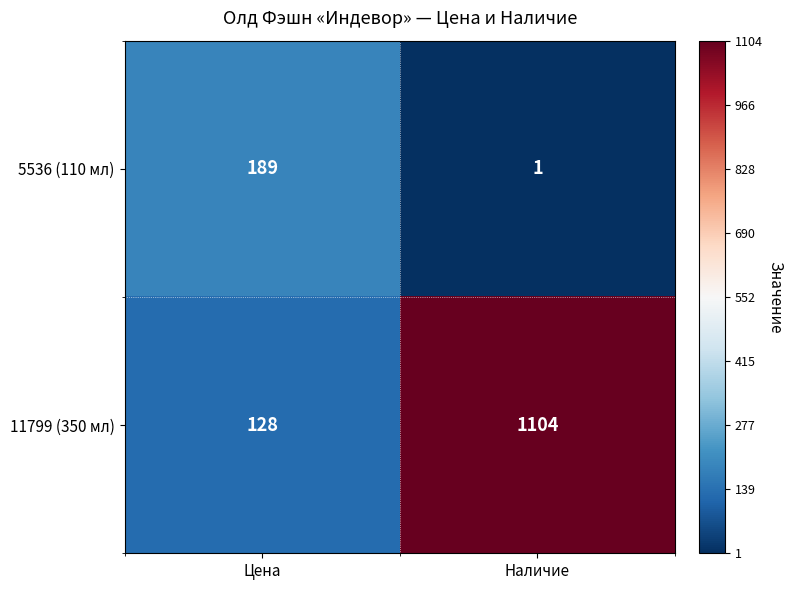

Which category has the lowest value in the 5536 (110 мл) series?

Наличие